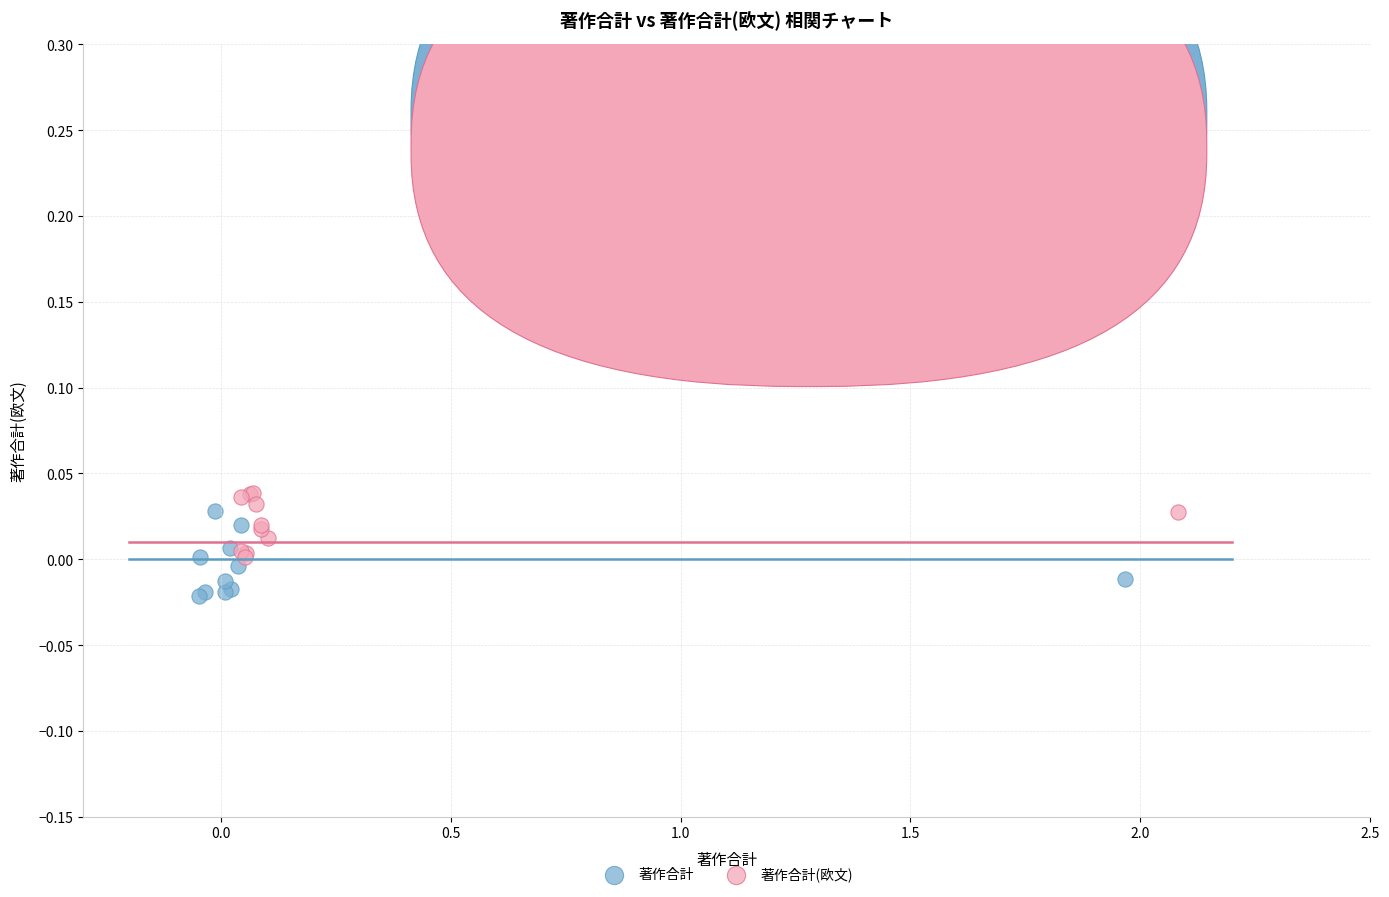

Which series has the widest spread of Y values?

著作合計